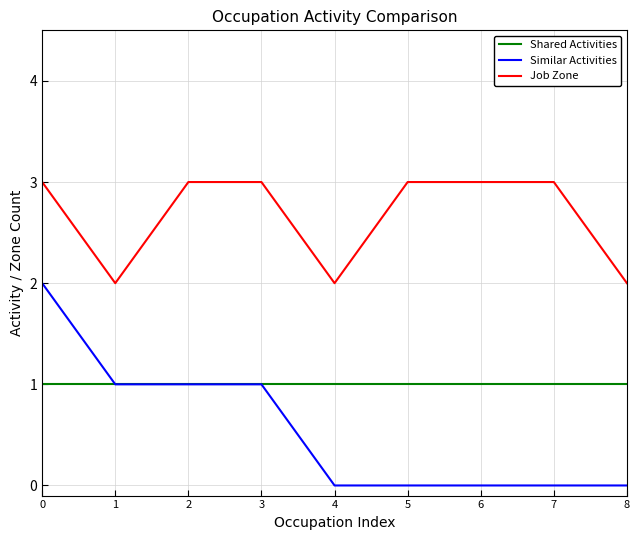

Reading right to left, transcribe all the data shown in this chart.

Shared Activities: 1	1	1	1	1	1	1	1	1
Similar Activities: 0	0	0	0	0	1	1	1	2
Job Zone: 2	3	3	3	2	3	3	2	3